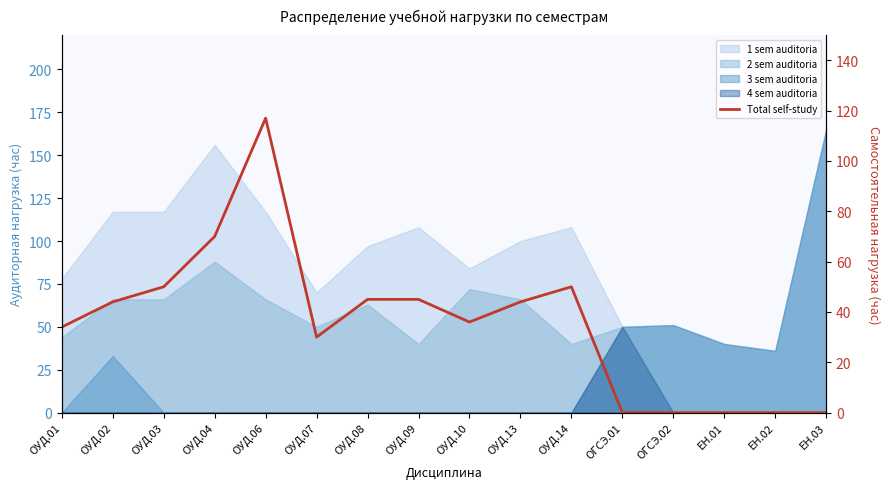

At which category does the chart reach its peak across all series?

ОУД.06